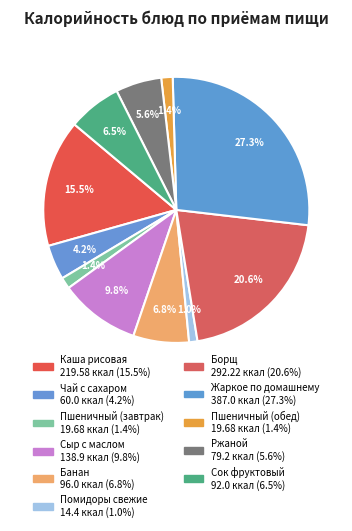

Count the number of slices in the pie.

11